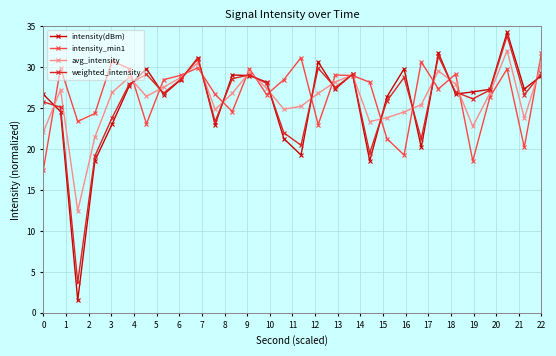

How many lines are shown in the chart?

4